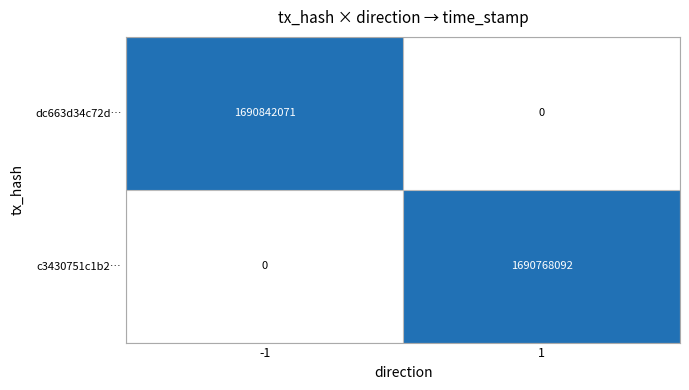

Which series has the largest total across all categories?

dc663d34c72d…